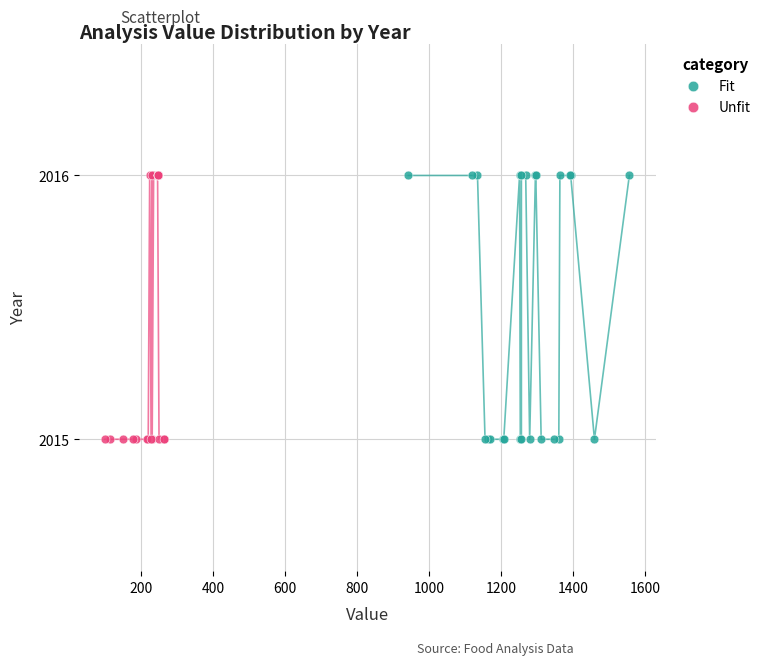

What are all the series names shown in the legend?

Fit, Unfit